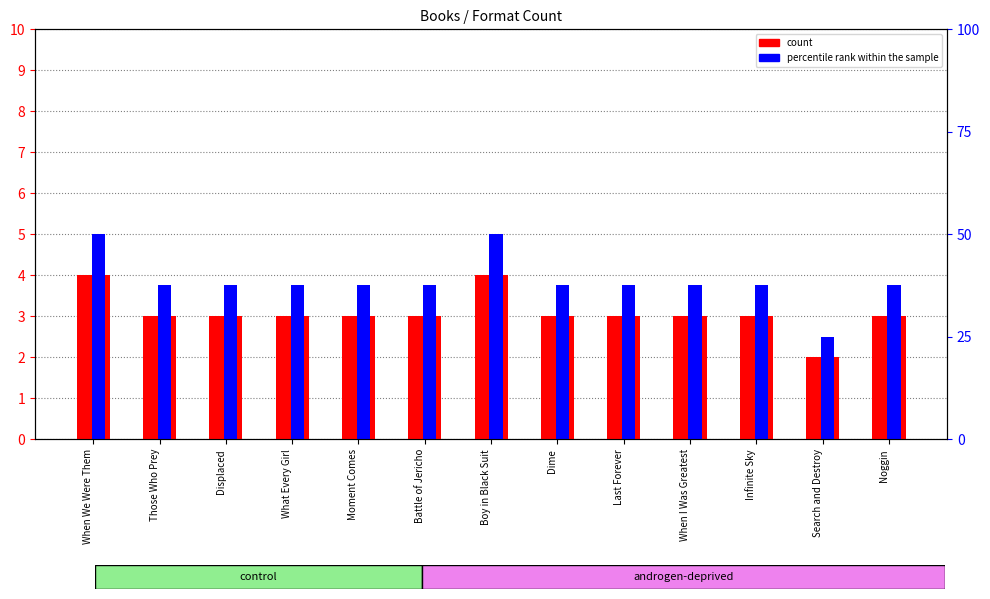

What is the minimum value for count?

2.0